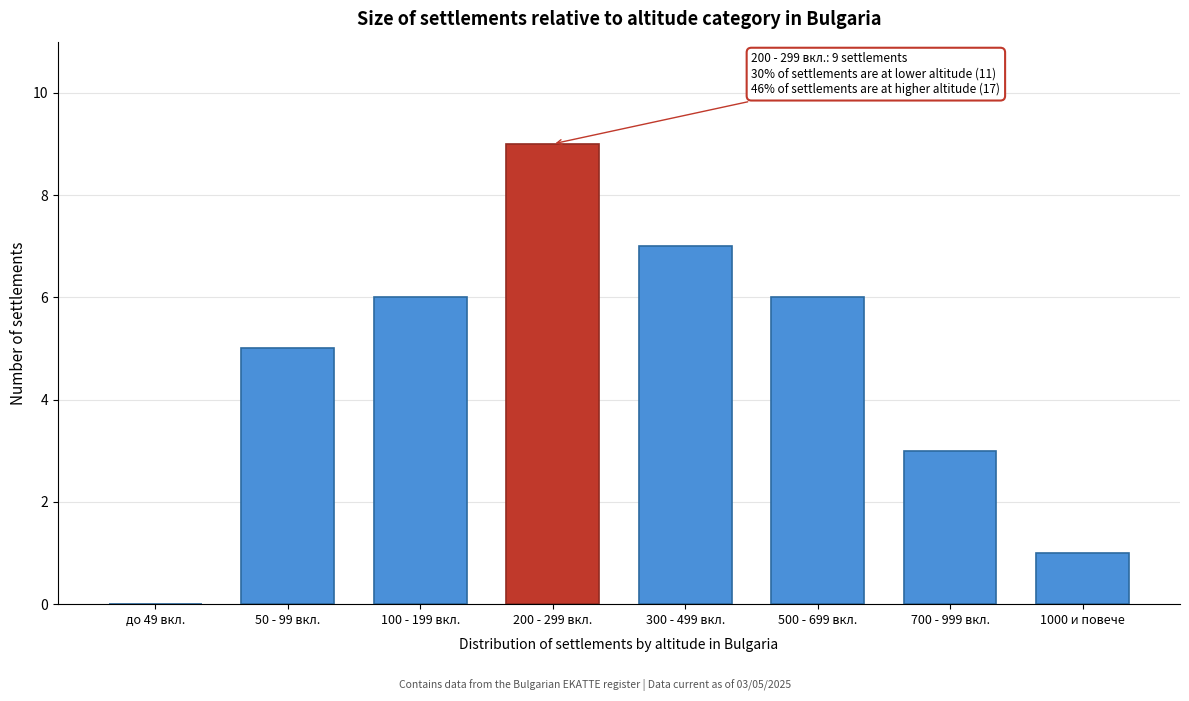

Reading left to right, transcribe all the data shown in this chart.

до 49 вкл.=0	50 - 99 вкл.=5	100 - 199 вкл.=6	200 - 299 вкл.=9	300 - 499 вкл.=7	500 - 699 вкл.=6	700 - 999 вкл.=3	1000 и повече=1